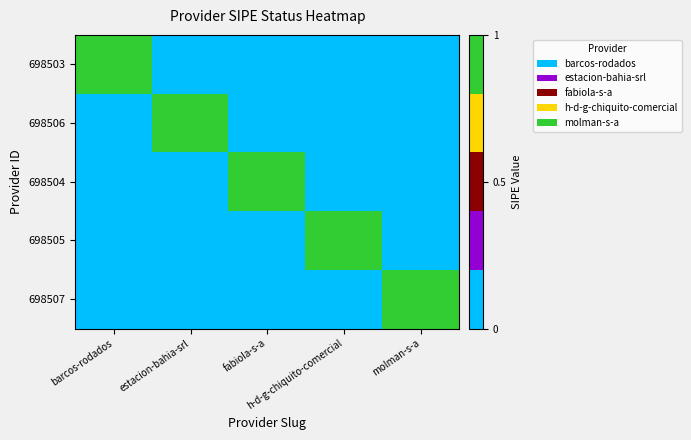

At how many categories does at least one series exceed 0?

5